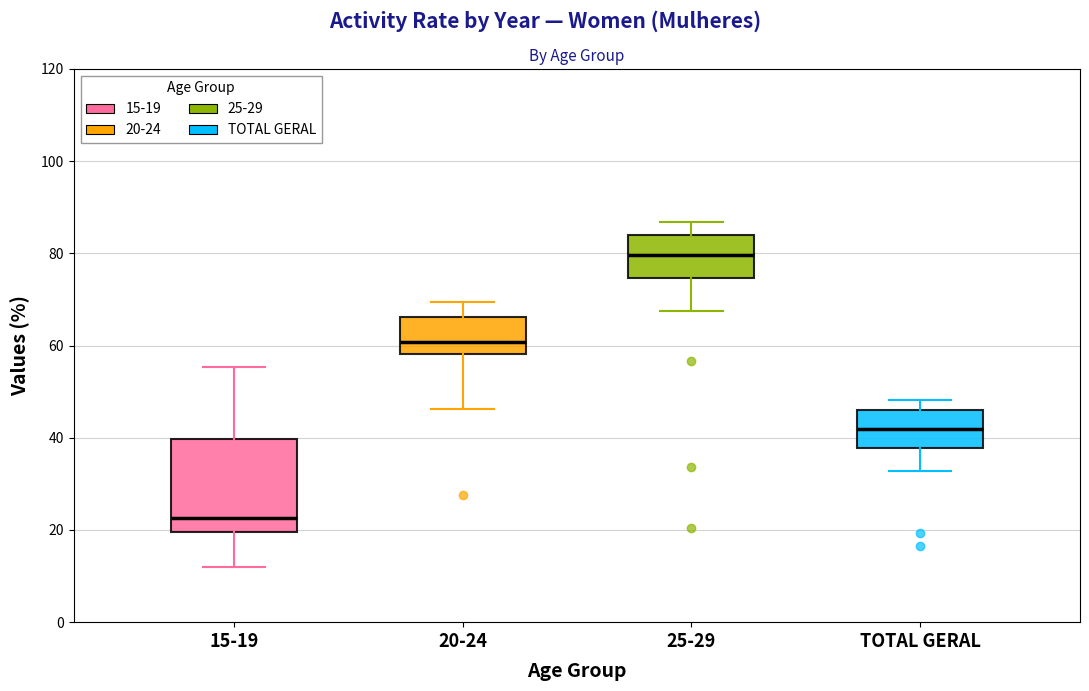

Which box's median line is the lowest?

15-19